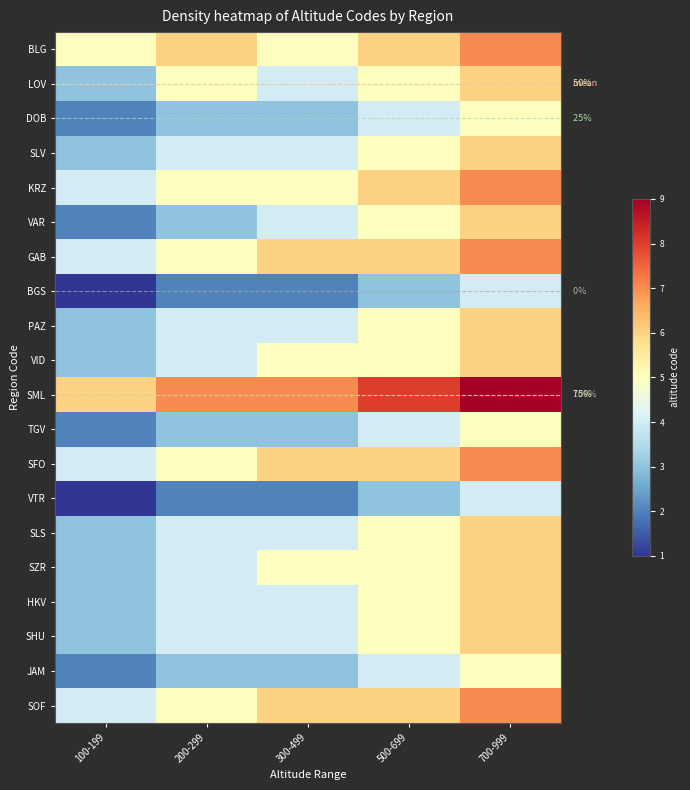

What is the sum of the PAZ values at 300-499 and 200-299?

8